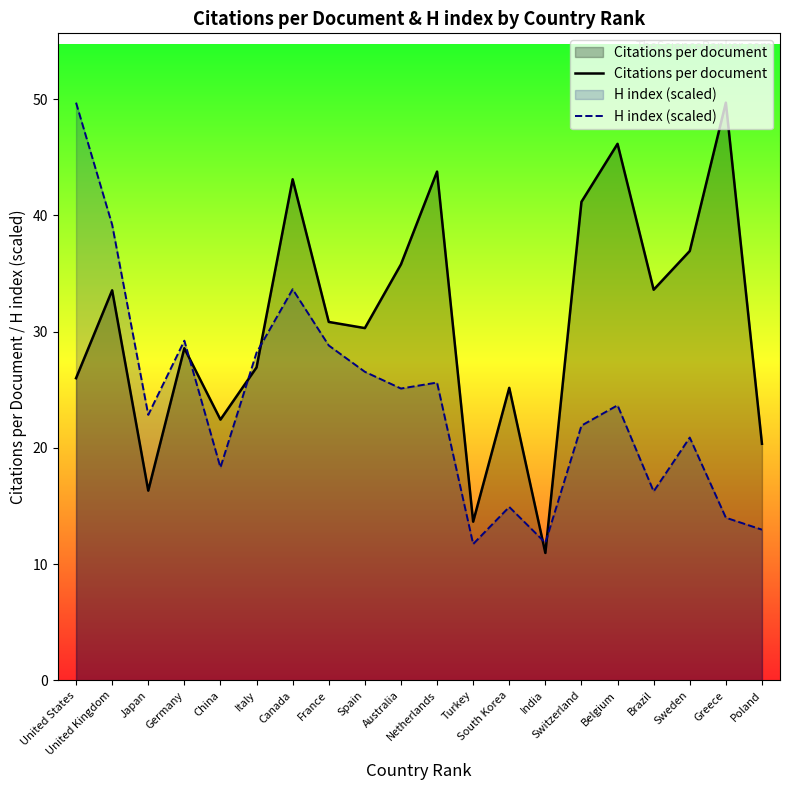

What is the value of the Citations per document point at the 11th from the left?

43.8